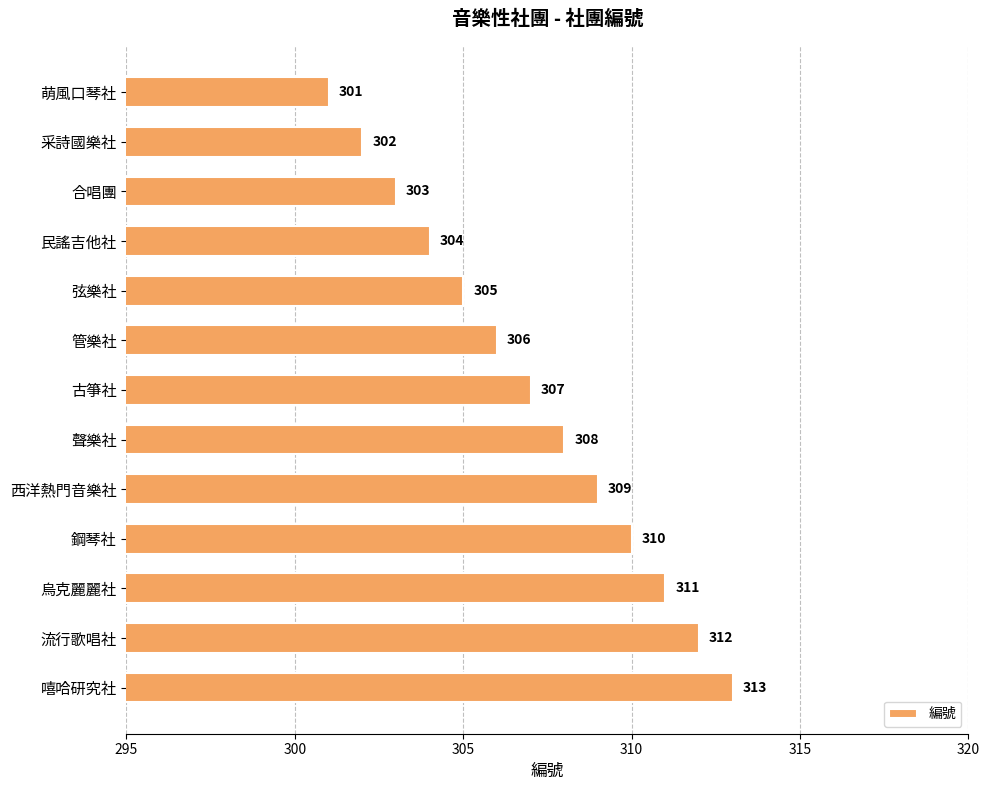

What position from the top is 嘻哈研究社?

13